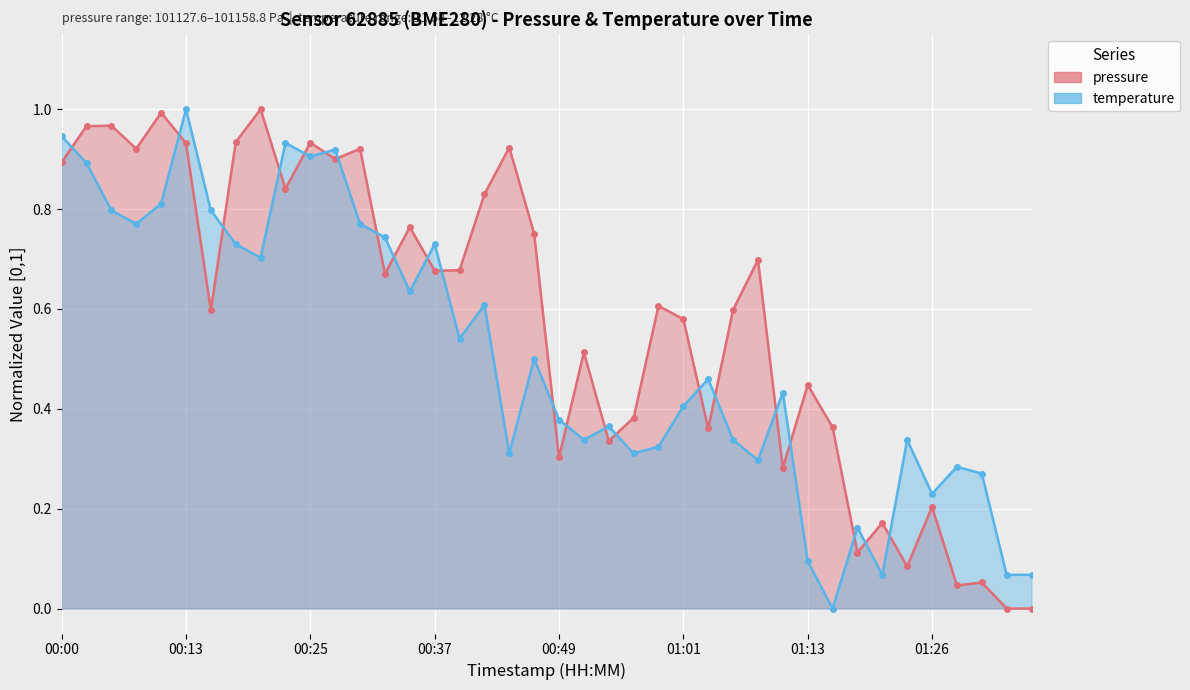

Is it true that pressure (normalized) equals 0.9 at 18?

True